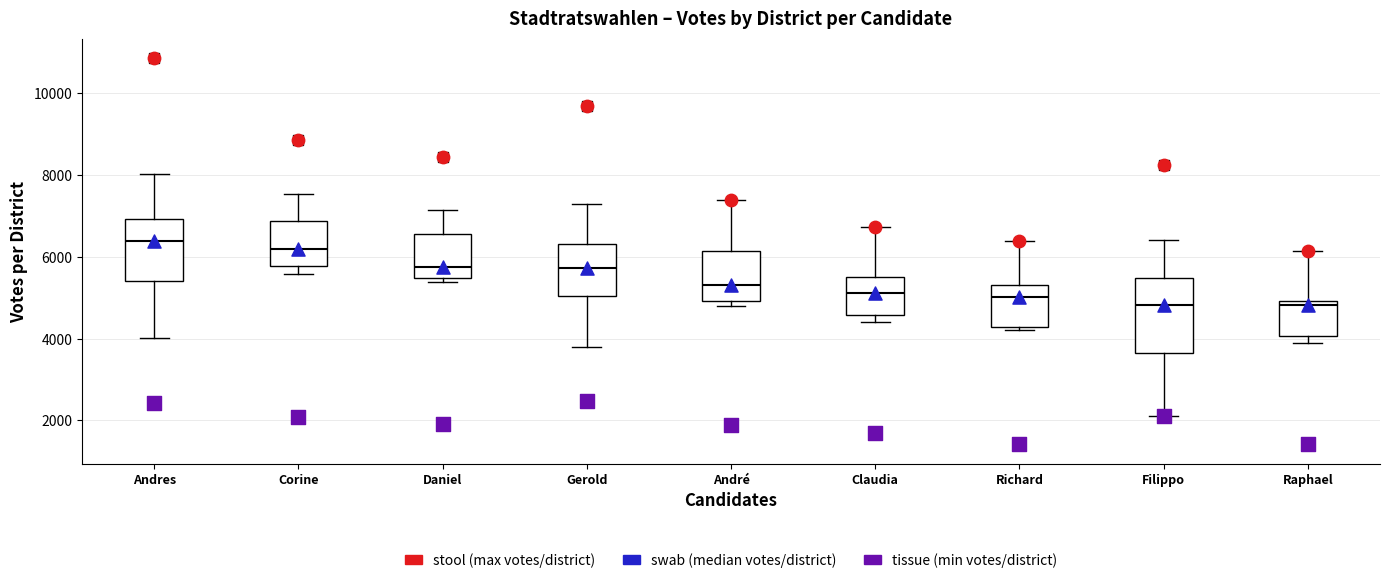

Where is the lower edge of the box for Andres on the y-axis? The values are not printed on the chart, so give them approximately, as read against the axis.

5400